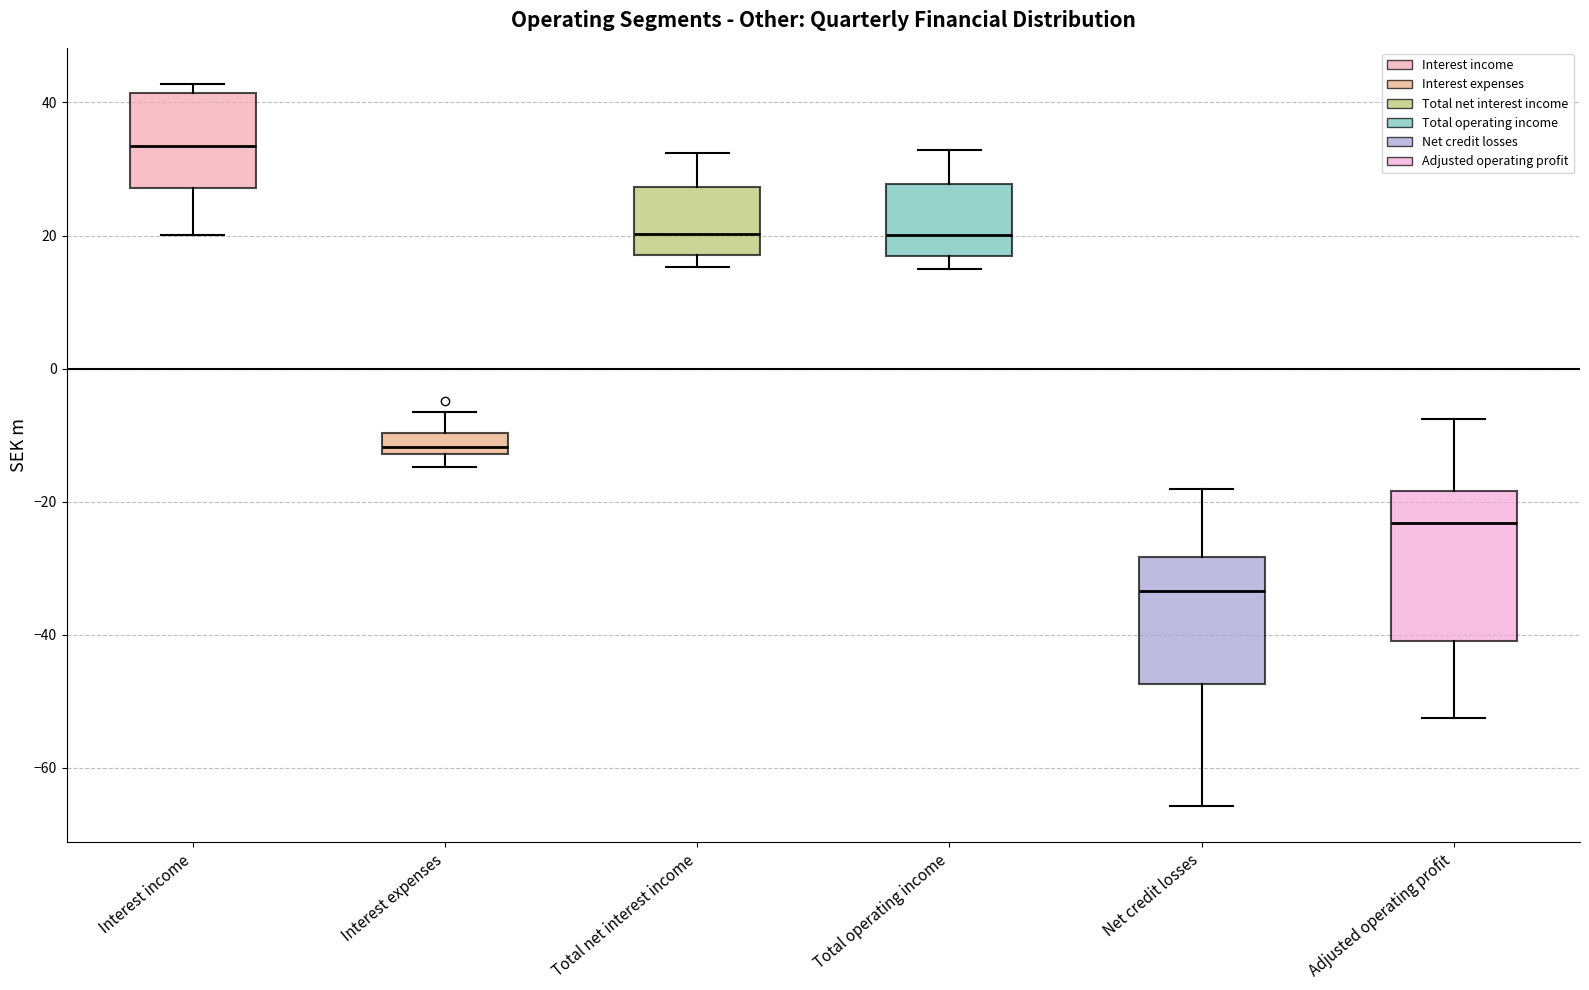

Reading left to right, transcribe this box plot: for each box, give where its median line is, the range the box spans, and where its two whiskers end, as read against the y-axis. The values are not printed on the chart, so give them approximately, as read against the axis.

Interest income: median 34, box 28 to 42, whiskers 20 to 42 (just above the box's upper edge)
Interest expenses: median -12 (just above the box's lower edge), box -12 to -10, whiskers -14 to -6
Total net interest income: median 20, box 18 to 28, whiskers 16 to 32
Total operating income: median 20, box 16 to 28, whiskers 14 to 32
Net credit losses: median -34, box -48 to -28, whiskers -66 to -18
Adjusted operating profit: median -24, box -40 to -18, whiskers -52 to -8